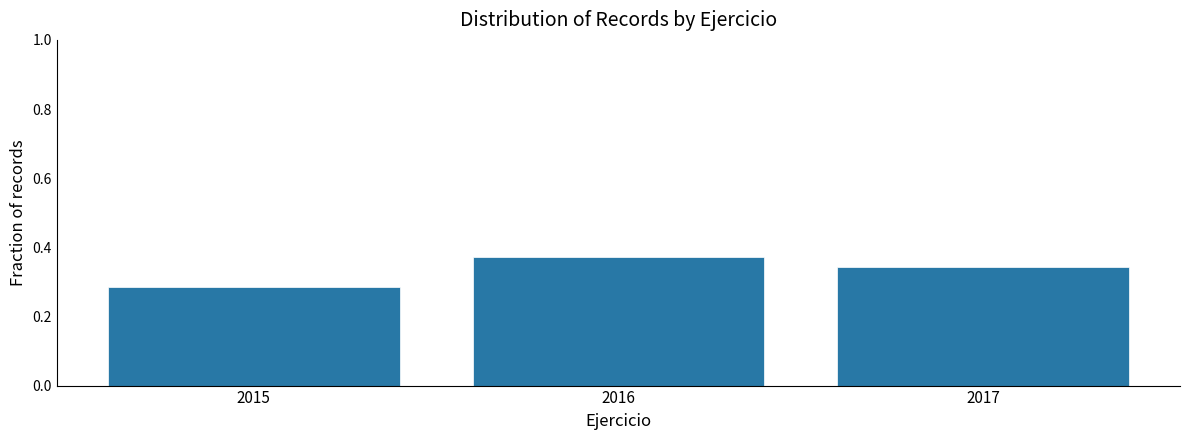

Where is the data nearest to the value 0?

2015